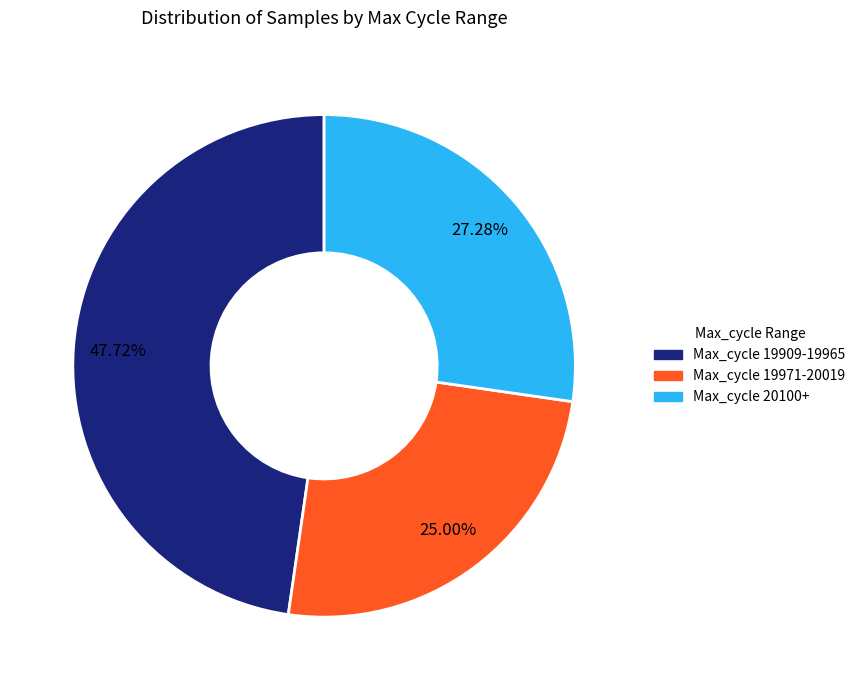

Is there a majority slice in this chart?

No